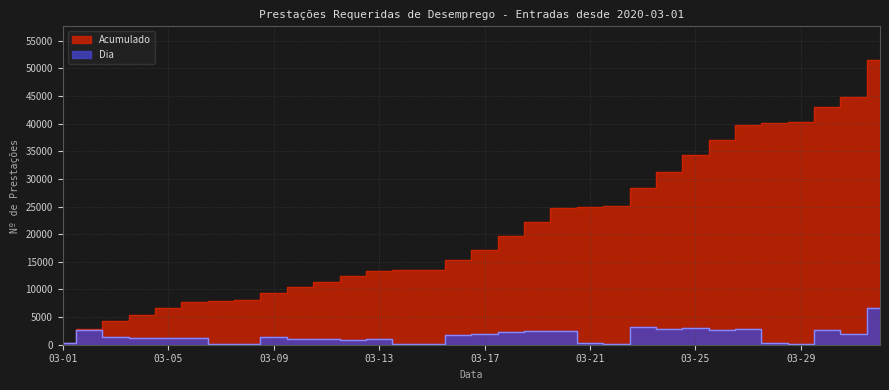

Reading right to left, list all the values displayed in this chart.

Acumulado: 04-01=51433	03-31=44868	03-30=43003	03-29=40266	03-28=40128	03-27=39812	03-26=37045	03-25=34319	03-24=31311	03-23=28397	03-22=25128	03-21=24980	03-20=24683	03-19=22122	03-18=19589	03-17=17226	03-16=15325	03-15=13598	03-14=13517	03-13=13383	03-12=12359	03-11=11434	03-10=10471	03-09=9398	03-08=8025	03-07=7929	03-06=7805	03-05=6639	03-04=5448	03-03=4301	03-02=2866	03-01=274
Dia: 04-01=6565	03-31=1865	03-30=2737	03-29=138	03-28=316	03-27=2767	03-26=2726	03-25=3008	03-24=2914	03-23=3269	03-22=148	03-21=297	03-20=2561	03-19=2533	03-18=2363	03-17=1901	03-16=1727	03-15=81	03-14=134	03-13=1024	03-12=925	03-11=963	03-10=1073	03-09=1373	03-08=96	03-07=124	03-06=1166	03-05=1191	03-04=1147	03-03=1435	03-02=2592	03-01=274